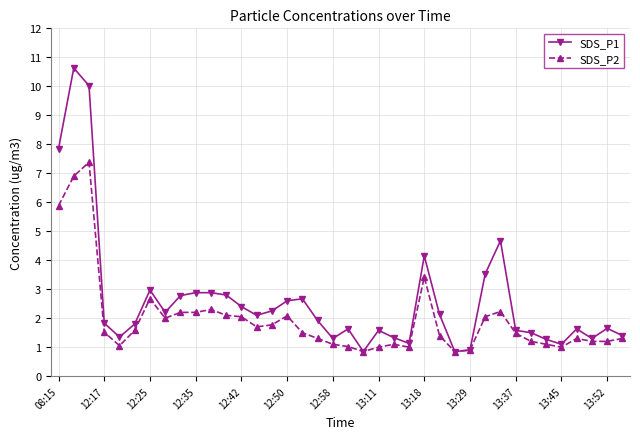

True or false: SDS_P1 has more than 2 interior local peaks.

True